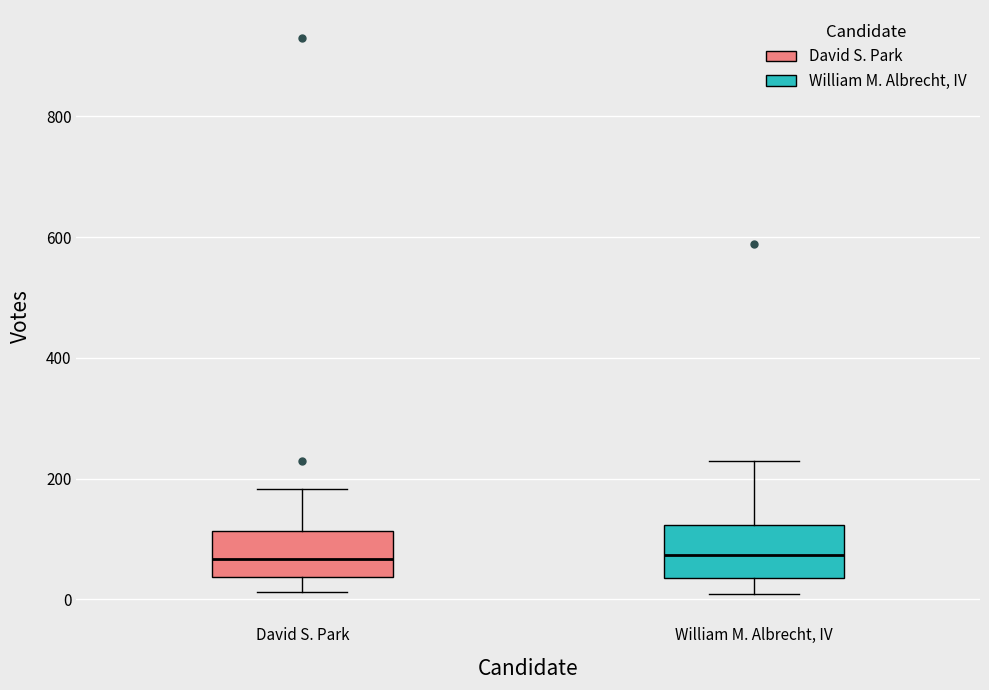

Reading left to right, transcribe this box plot: for each box, give where its median line is, the range the box spans, and where its two whiskers end, as read against the y-axis. The values are not printed on the chart, so give them approximately, as read against the axis.

David S. Park: median 60, box 40 to 120, whiskers 20 to 180
William M. Albrecht, IV: median 80, box 40 to 120, whiskers 0 to 220